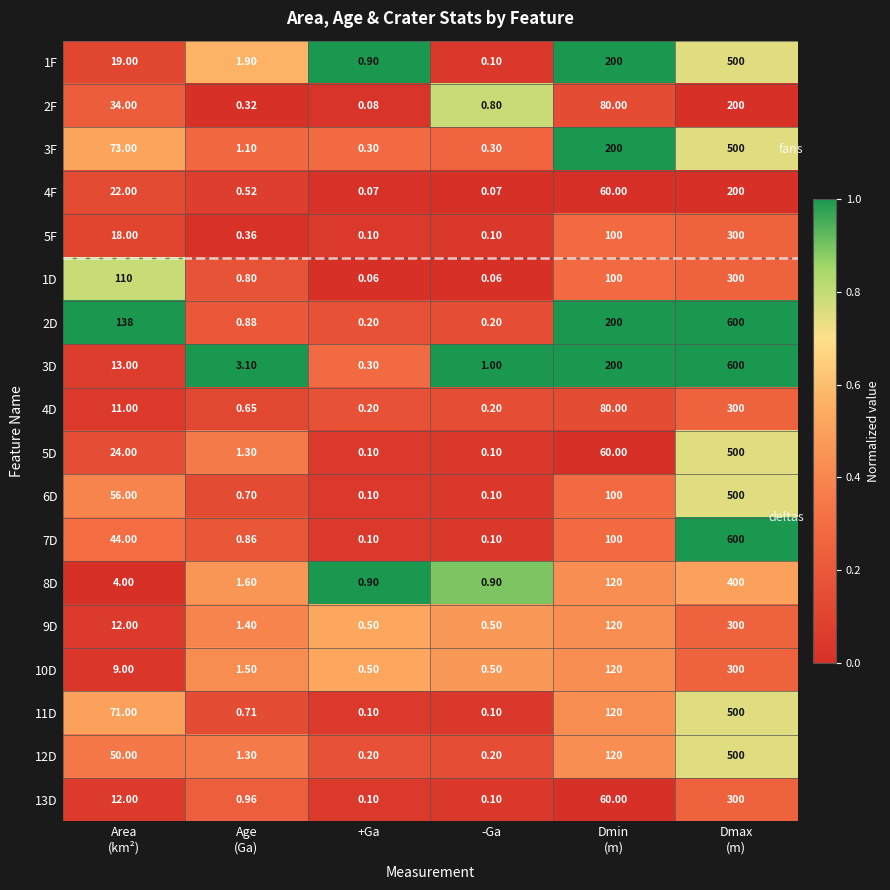

How many series are shown in this chart?

18